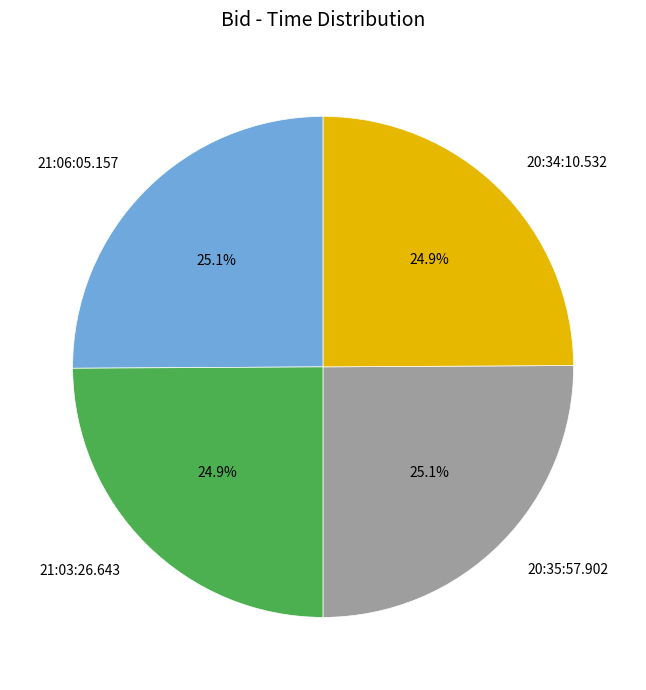

Approximately how many times larger is the value at 20:35:57.902 compared to 20:34:10.532?

1.0